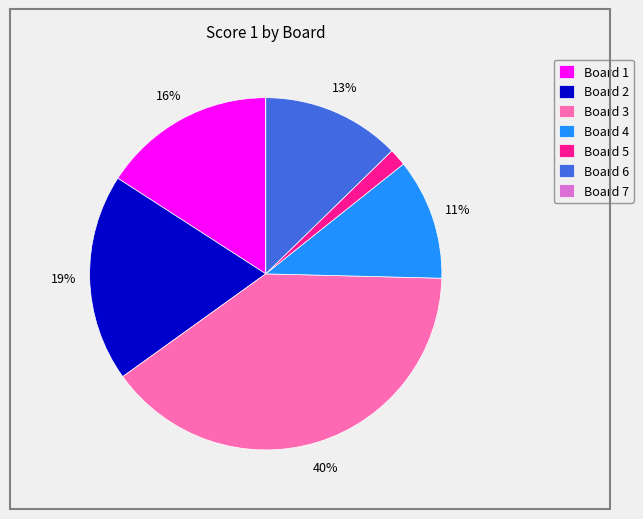

To the nearest percent, what is the average slice percentage?

14%